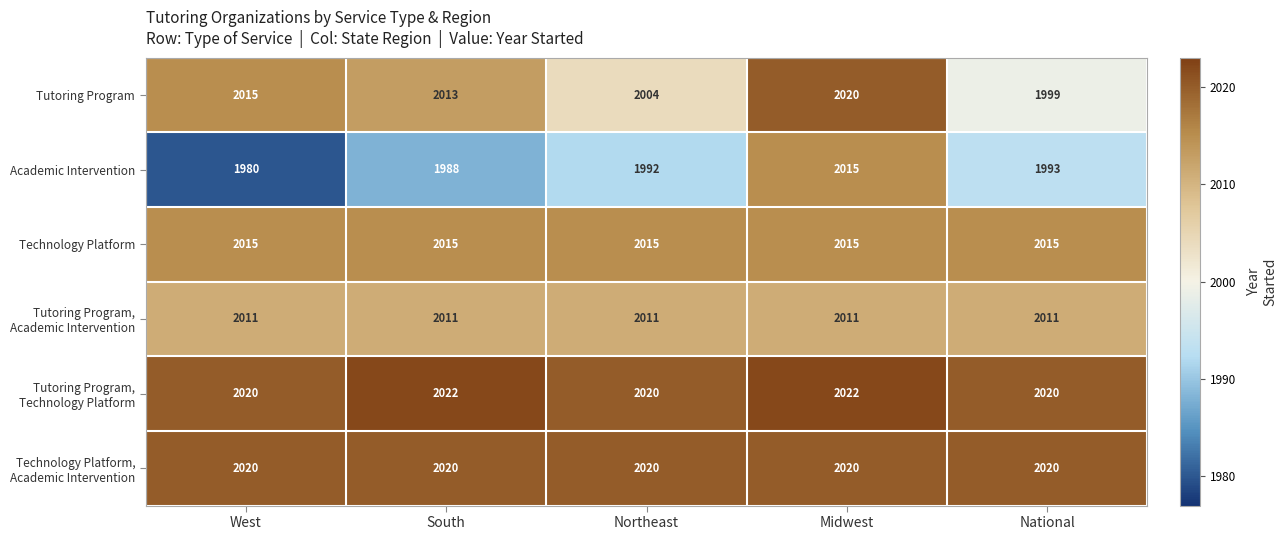

What is the minimum value shown in the chart?

1980